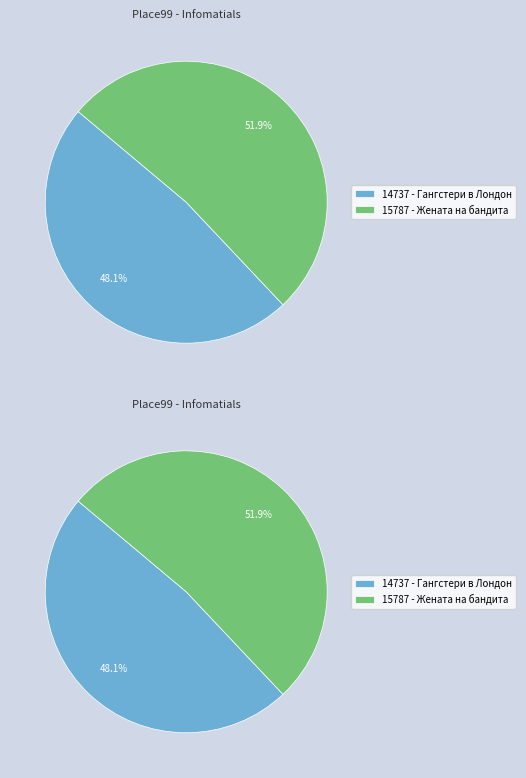

To the nearest percent, what is the difference between the largest and smallest slice percentages?

4%